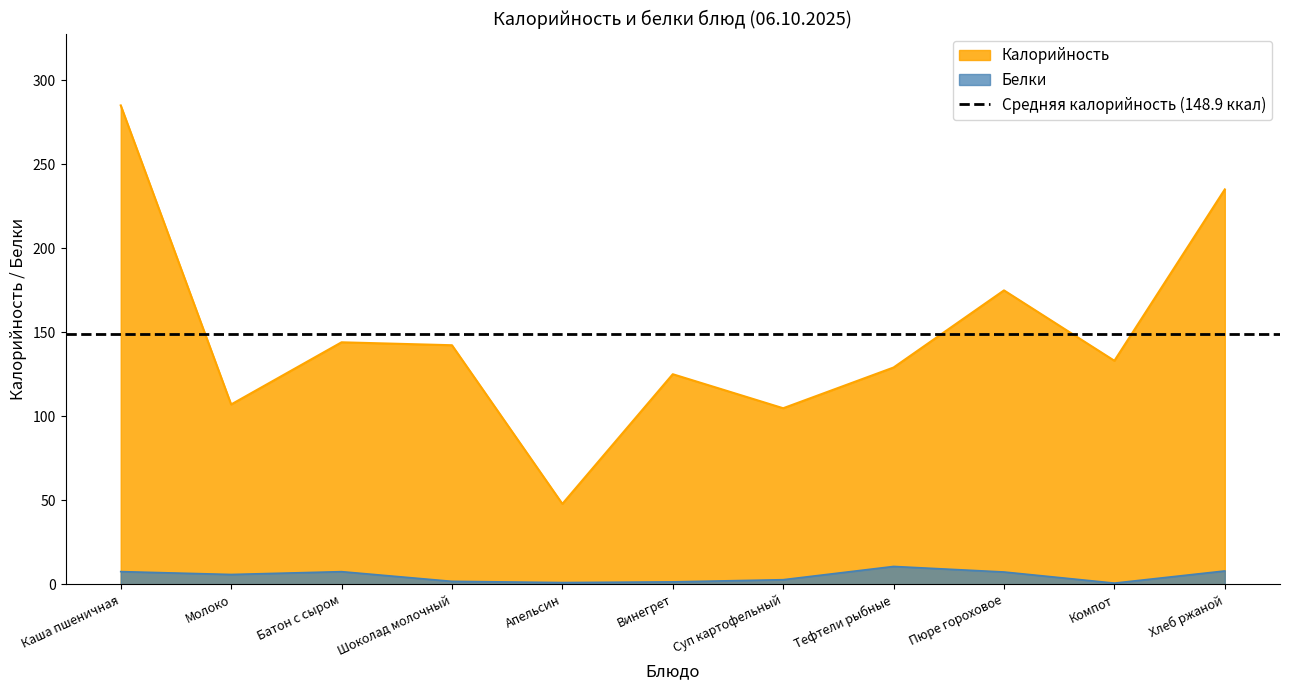

True or false: Калорийность and Белки intersect in this chart.

False